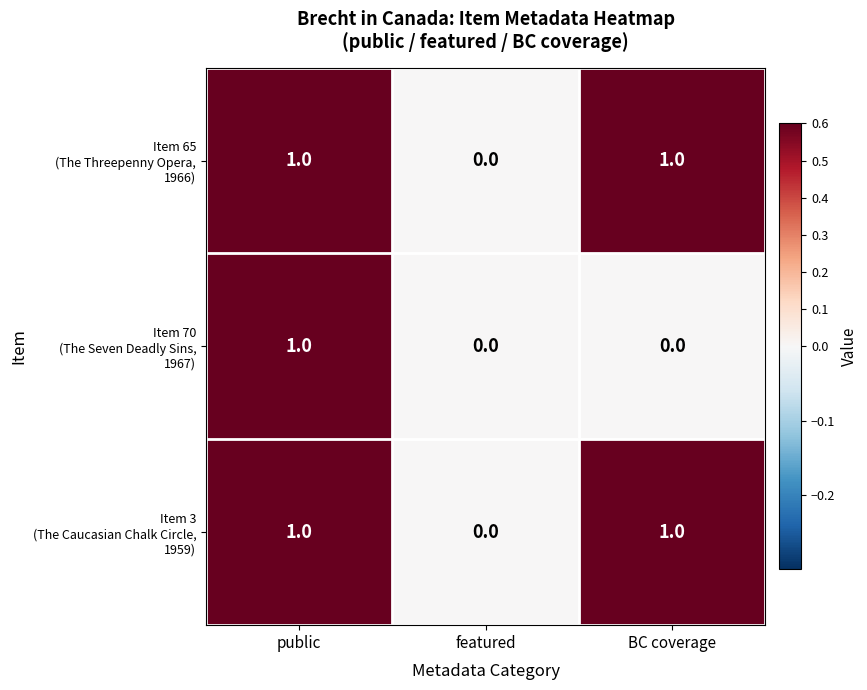

At which category is the sum across all series the highest?

public